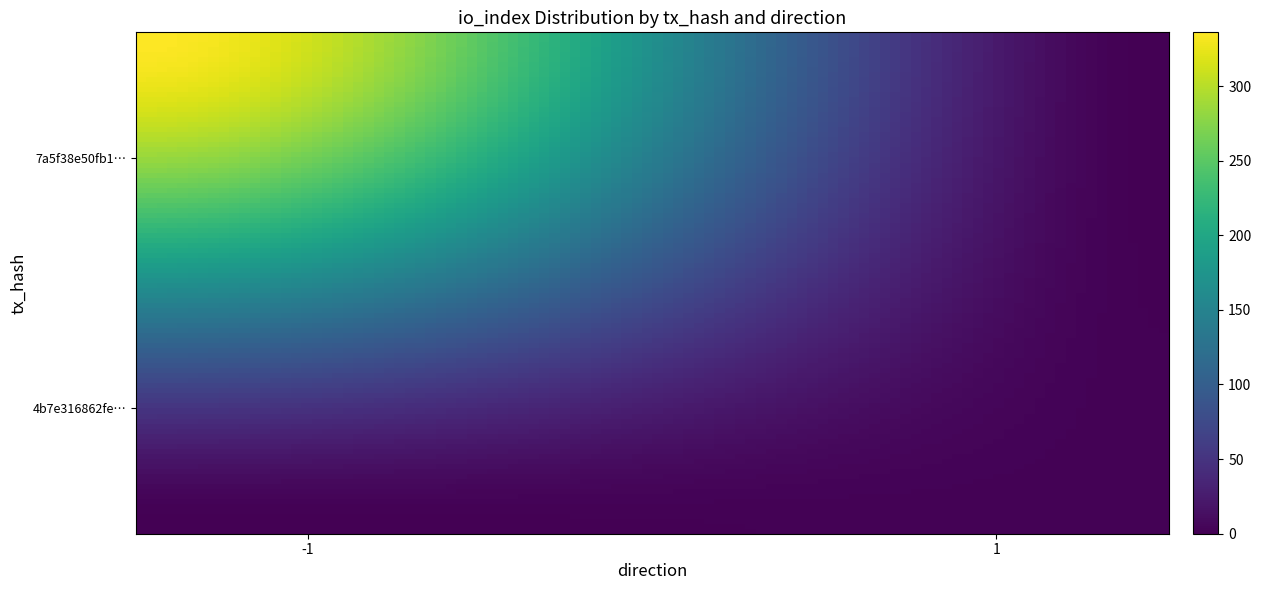

Reading right to left, extract all data points from this chart.

7a5f38e50fb130e3b05f98d012ea585f8850975: io_index=336	direction=-1
4b7e316862fe63ff43871c633f1e5d64347c2b2: io_index=2	direction=1